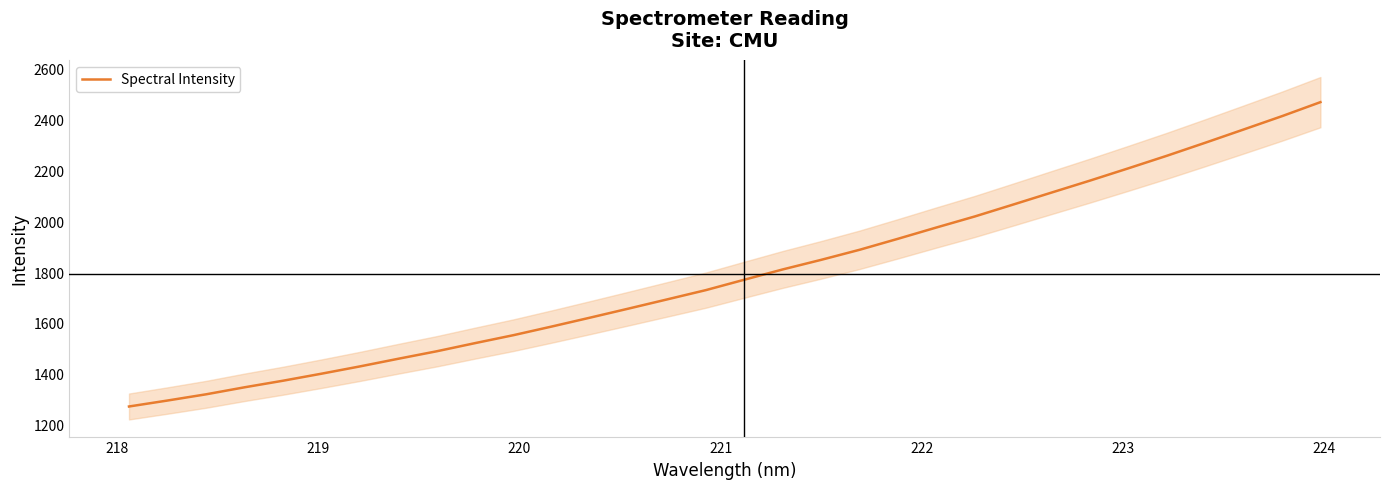

What is the minimum value for Spectral Intensity?

1272.1